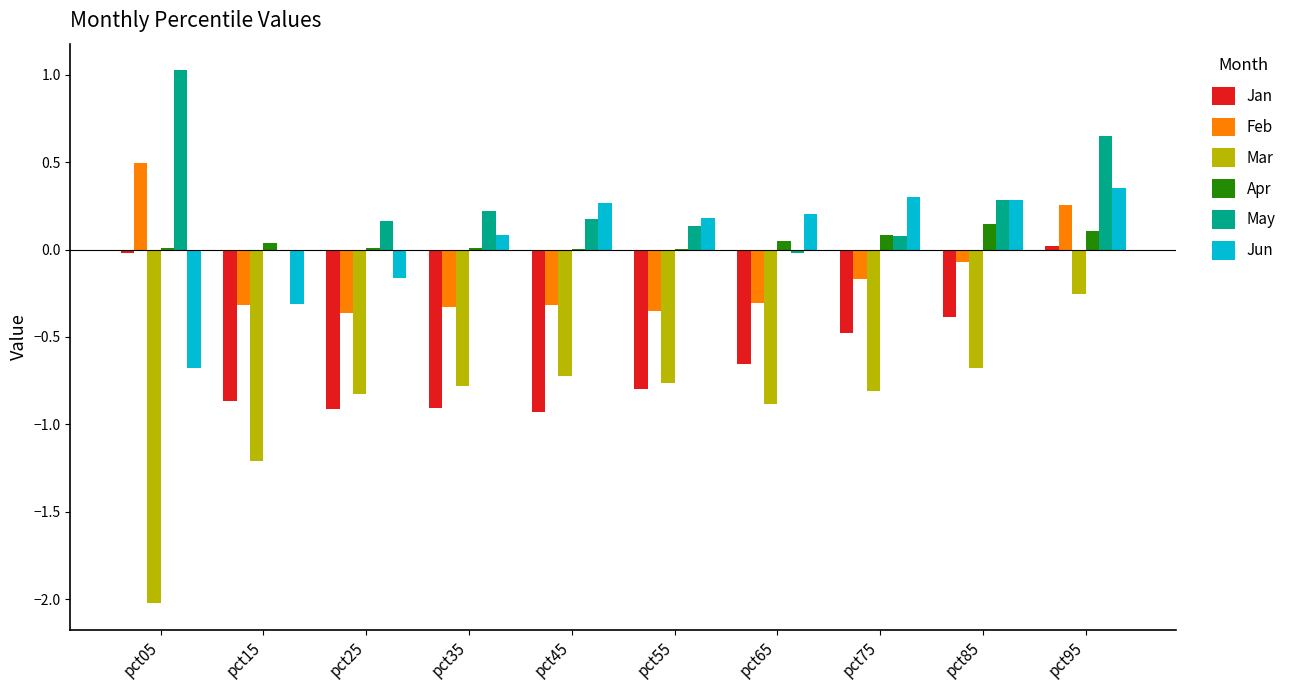

The Feb series shows 0.8 at pct05. True or false?

False